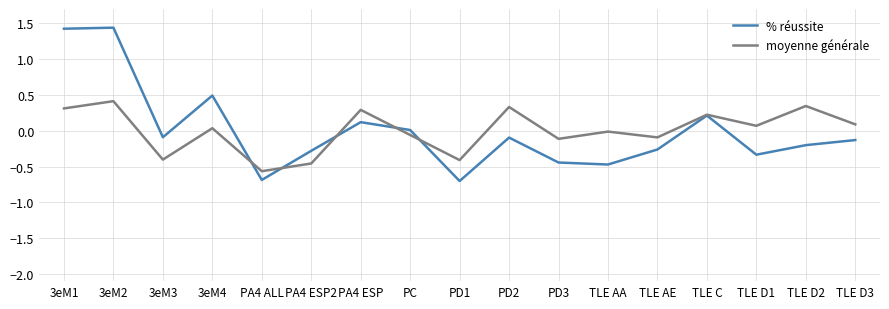

Which series ends up on top after the final intersection of % réussite and moyenne générale?

moyenne générale